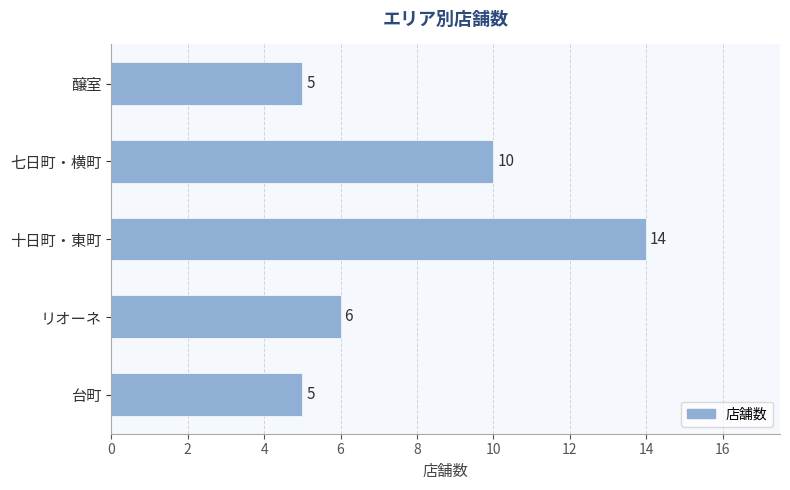

Where is the data nearest to the value 9?

七日町・横町